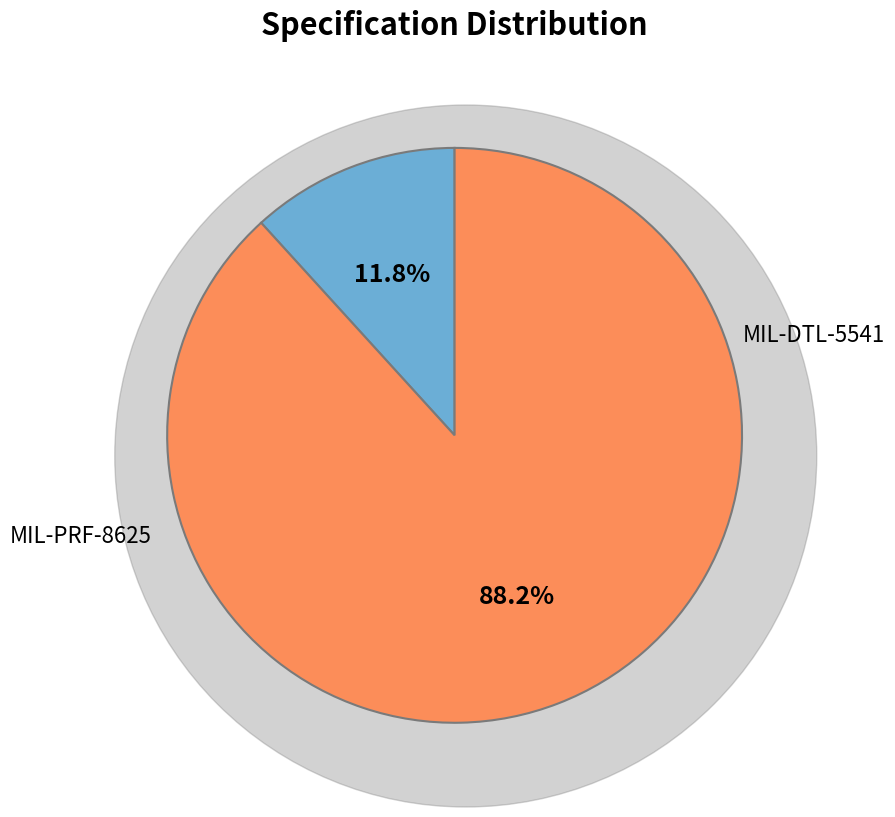

Does any single category account for the majority?

Yes